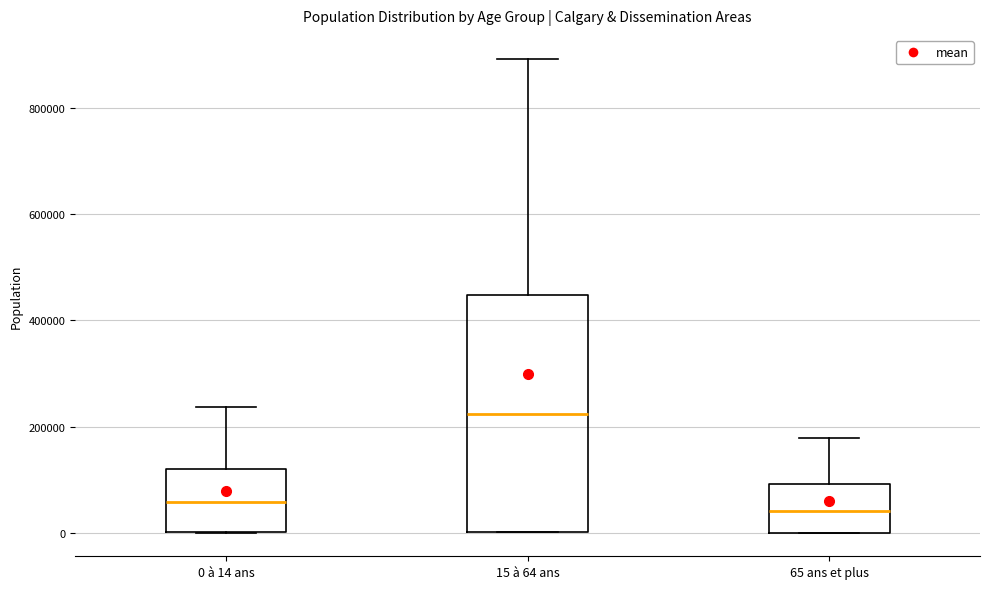

Reading left to right, read every box against the y-axis: the position of its median line, the range the box covers, and the ends of its whiskers. The values are not printed on the chart, so give them approximately, as read against the axis.

0 à 14 ans: median 60000, box 0 to 120000, whiskers 0 to 240000
15 à 64 ans: median 220000, box 0 to 440000, whiskers 0 to 900000
65 ans et plus: median 40000, box 0 to 100000, whiskers 0 to 180000